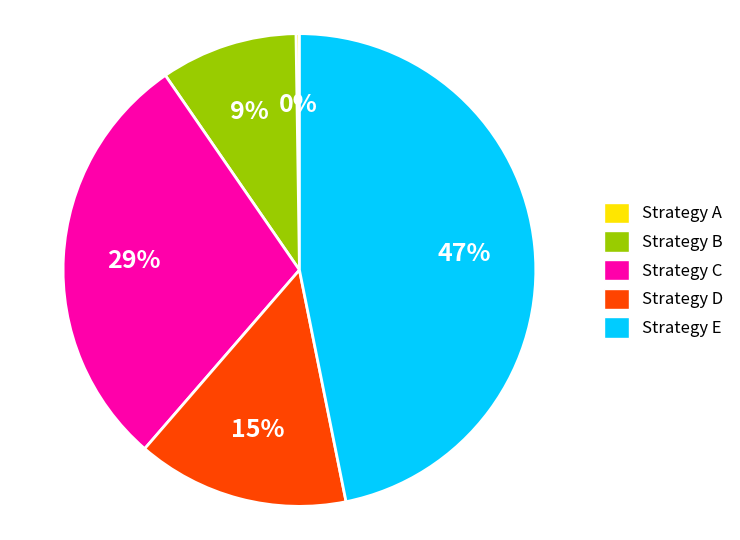

Which category has the biggest portion of the pie?

Strategy E